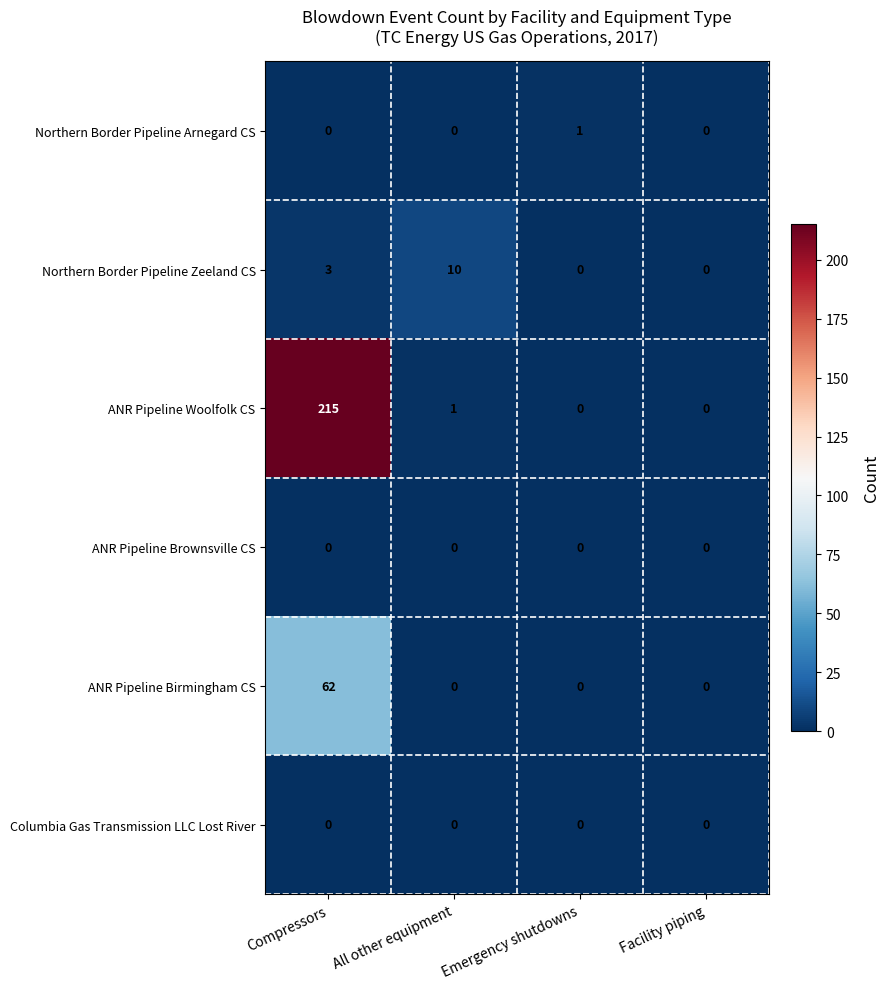

What is the sum of all Northern Border Pipeline Zeeland CS values?

13